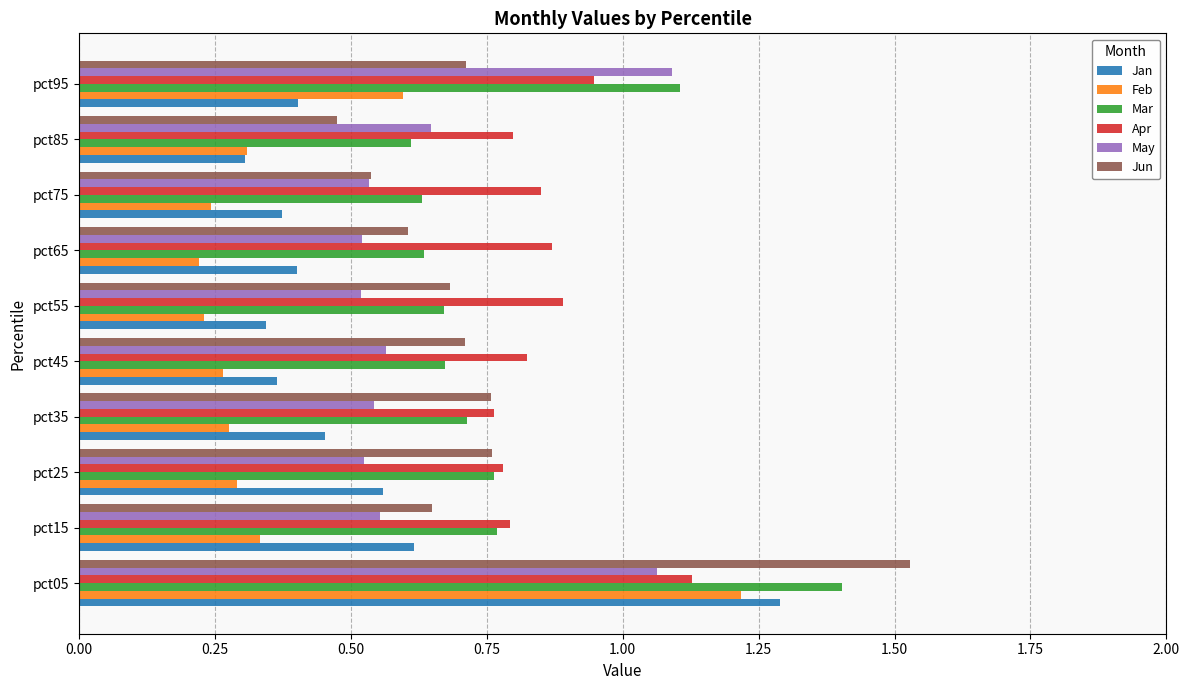

Is the value of Jun at pct95 greater than the value of Feb at pct55?

Yes